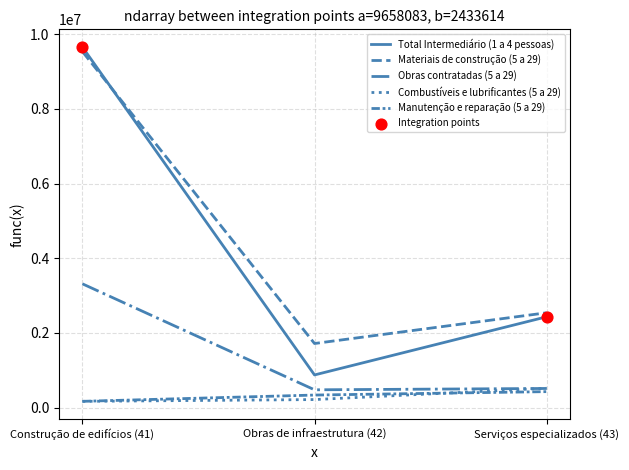

Which series has the largest total across all categories?

Materiais de construção (5 a 29)